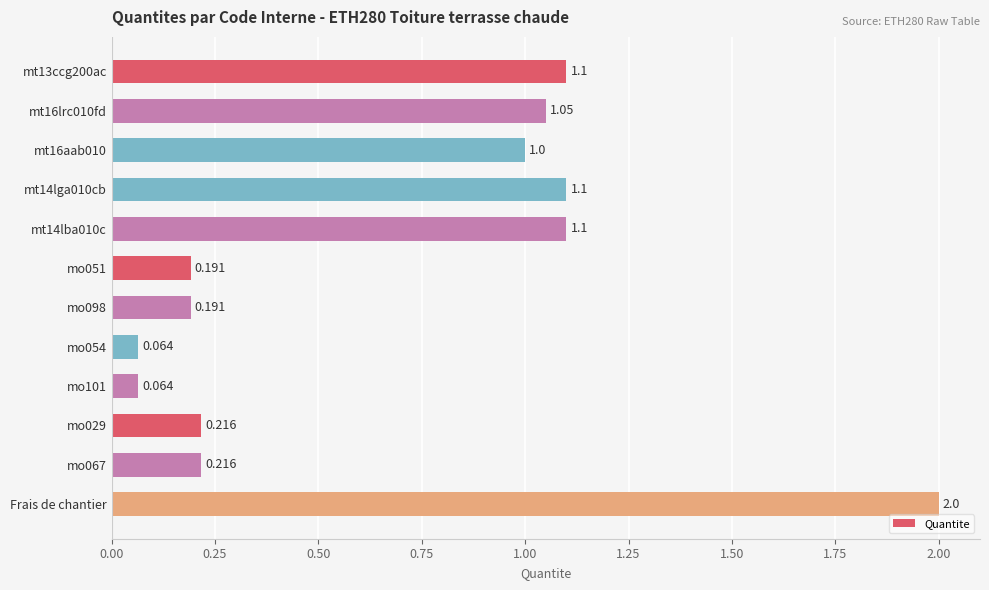

Which category has the highest value across all series?

Frais de chantier